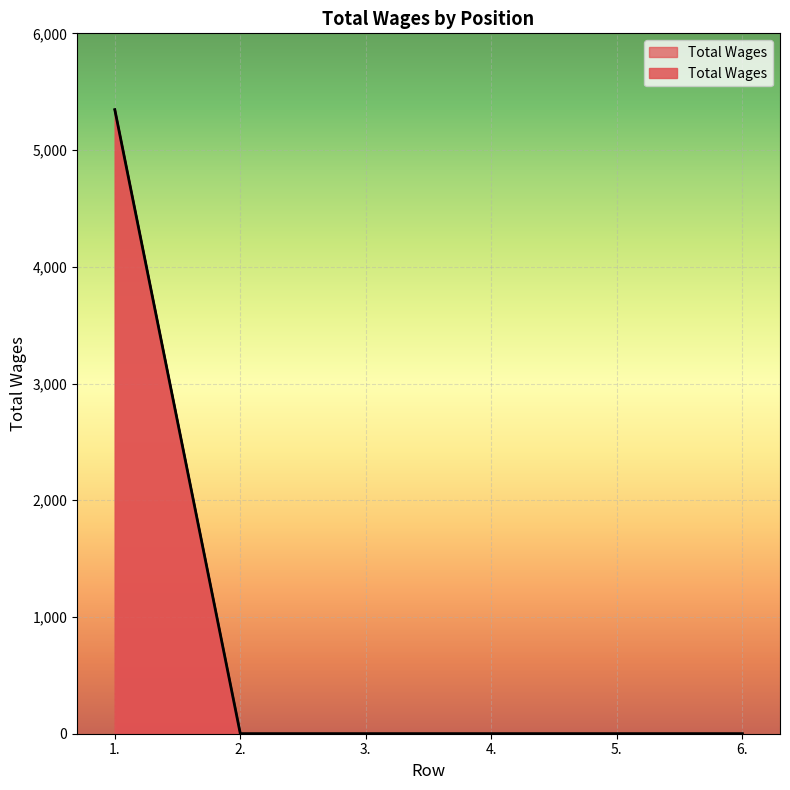

How many lines are shown in the chart?

1